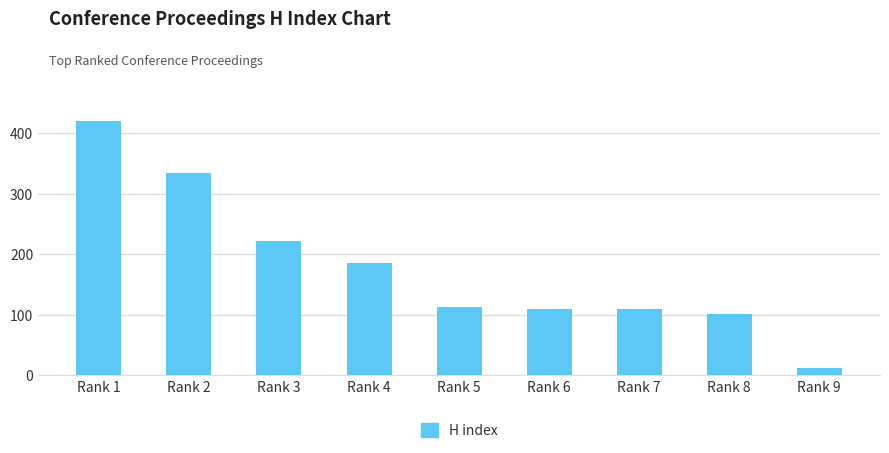

What is the difference between the maximum and minimum values?

409